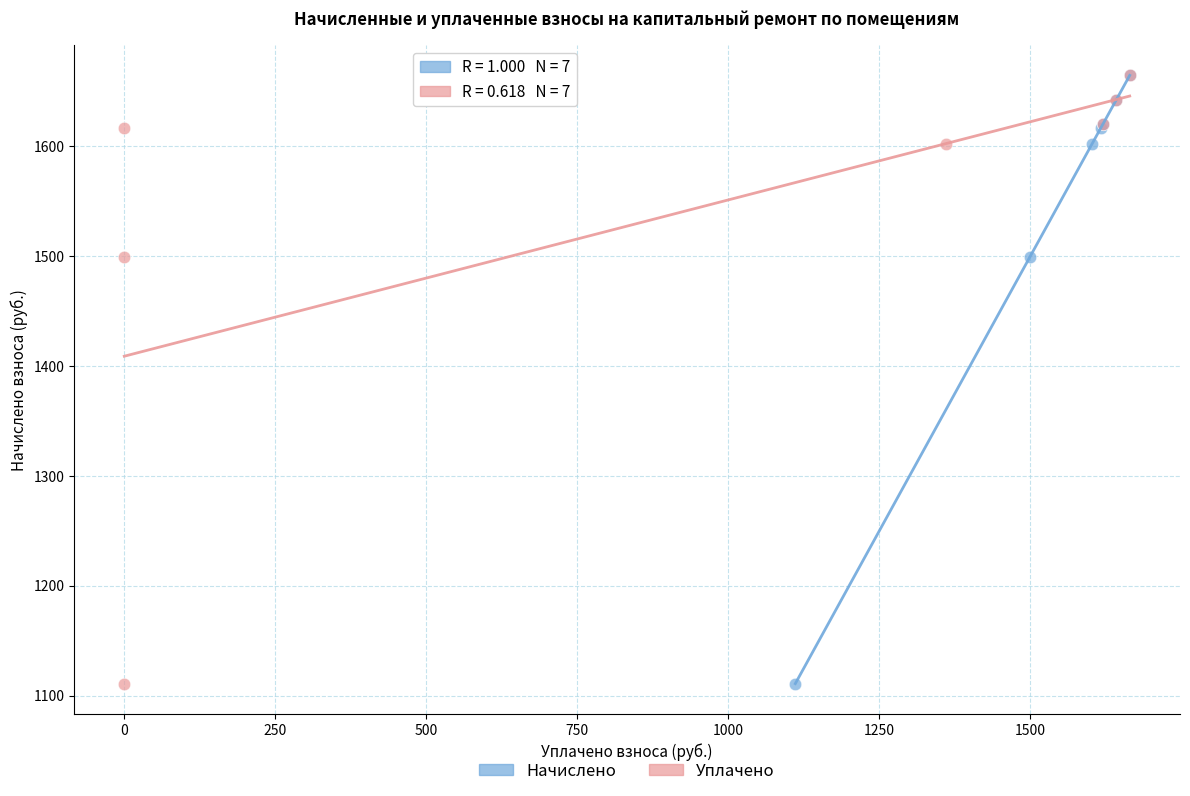

What are all the series names shown in the legend?

Начислено, Уплачено